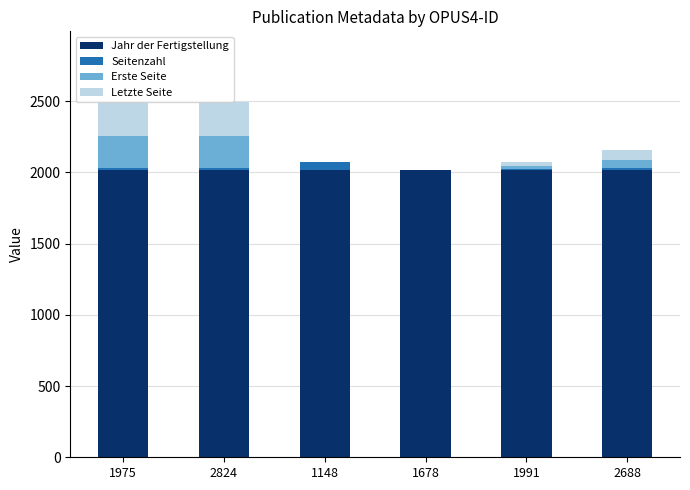

What is the sum of all Jahr der Fertigstellung values?

12098